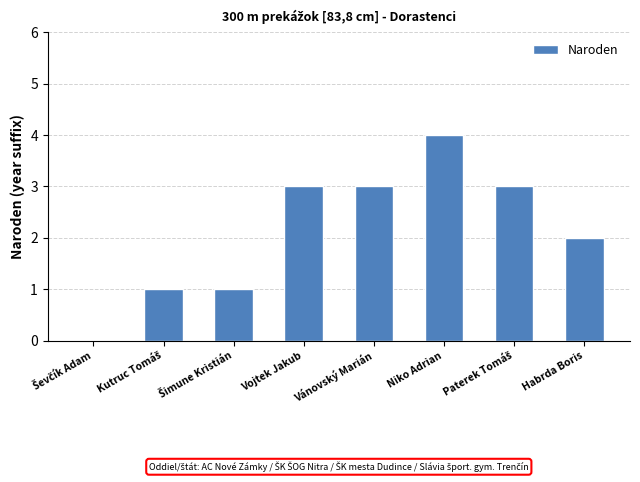

The value at Vojtek Jakub is 1. True or false?

False